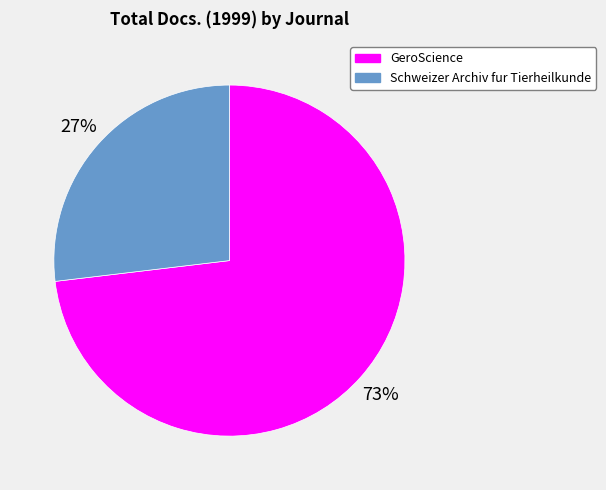

Which category has the biggest portion of the pie?

GeroScience